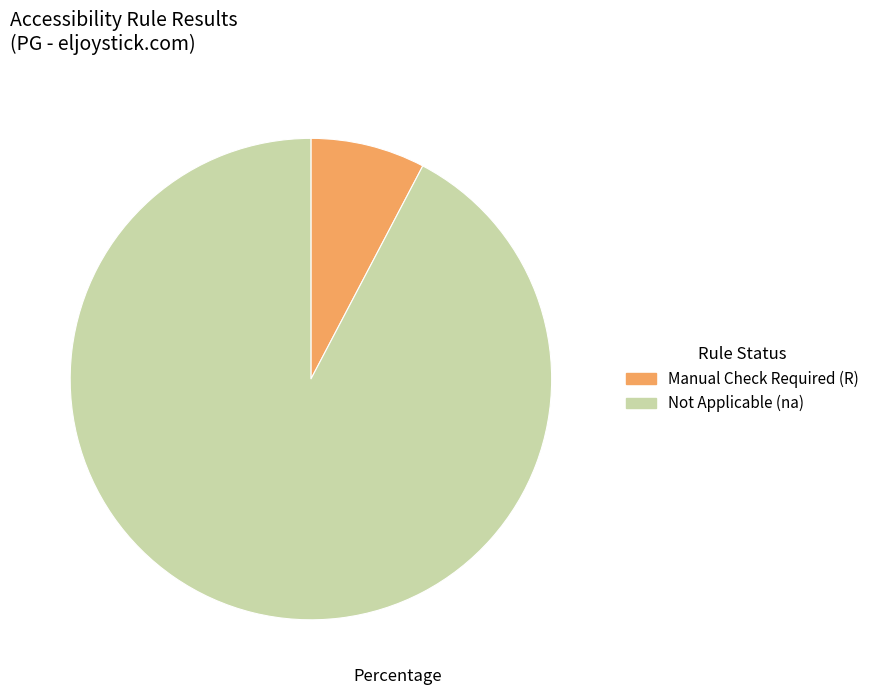

Is there a majority slice in this chart?

Yes